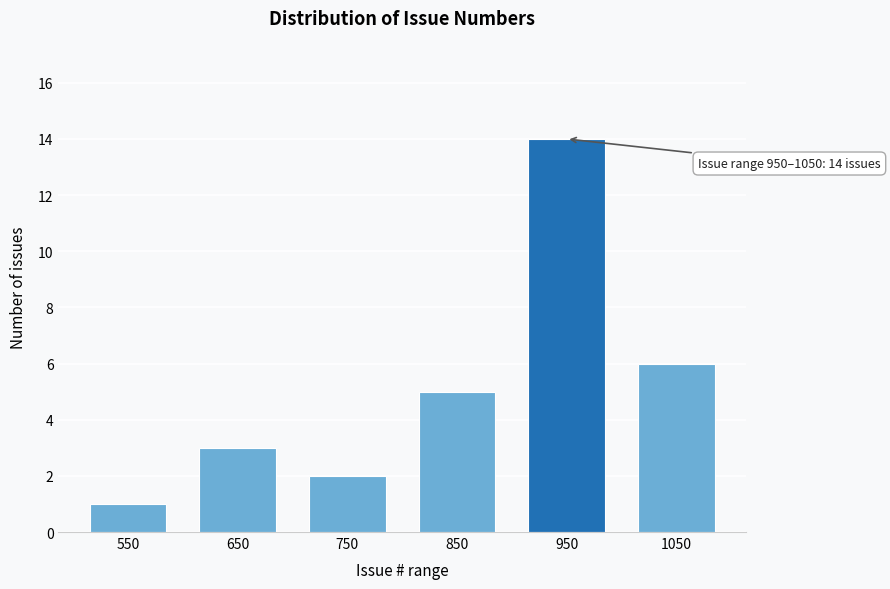

Reading right to left, extract all data points from this chart.

1050=6	950=14	850=5	750=2	650=3	550=1